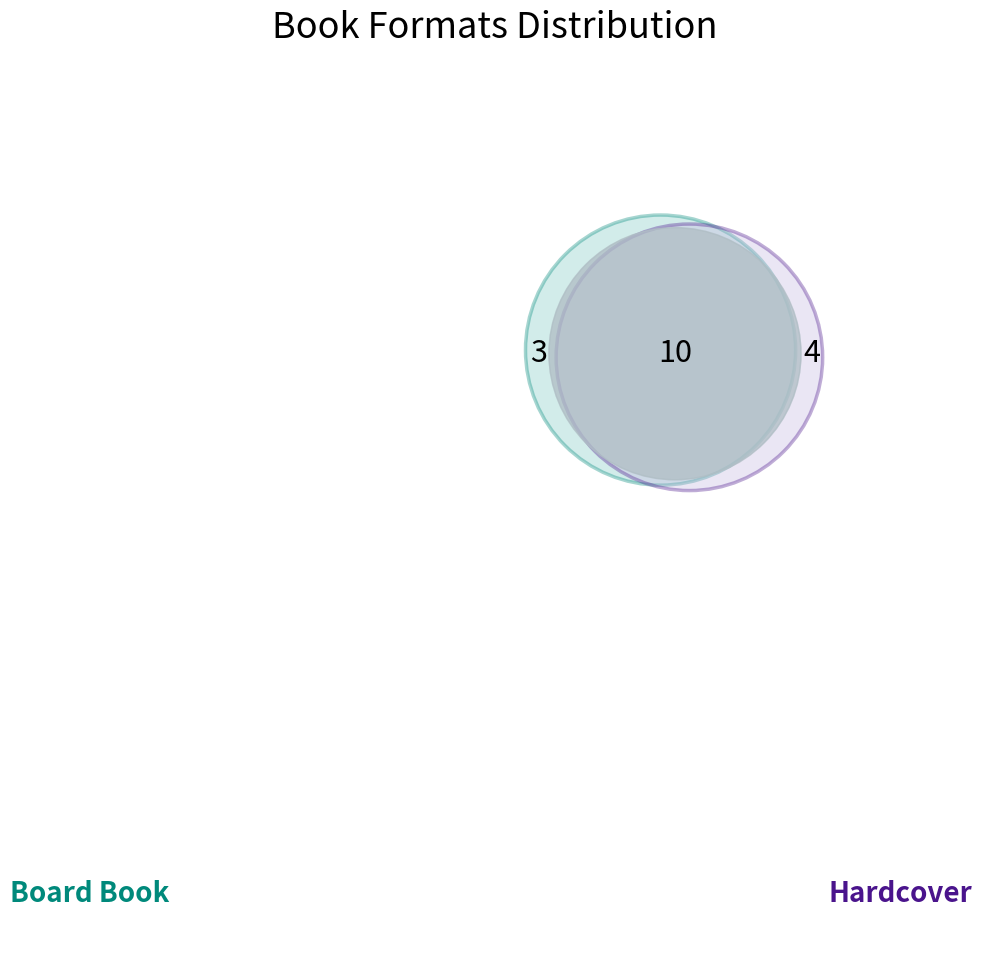

How many segments does this pie chart have?

3